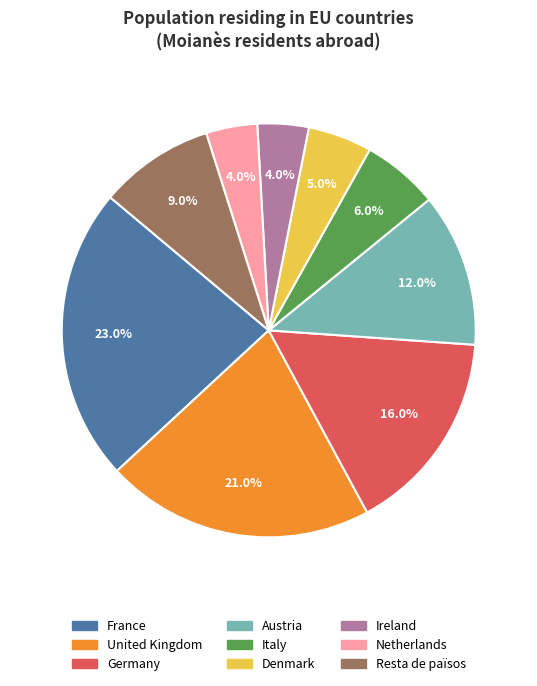

Approximately how many times larger is the value at France compared to Austria?

1.9